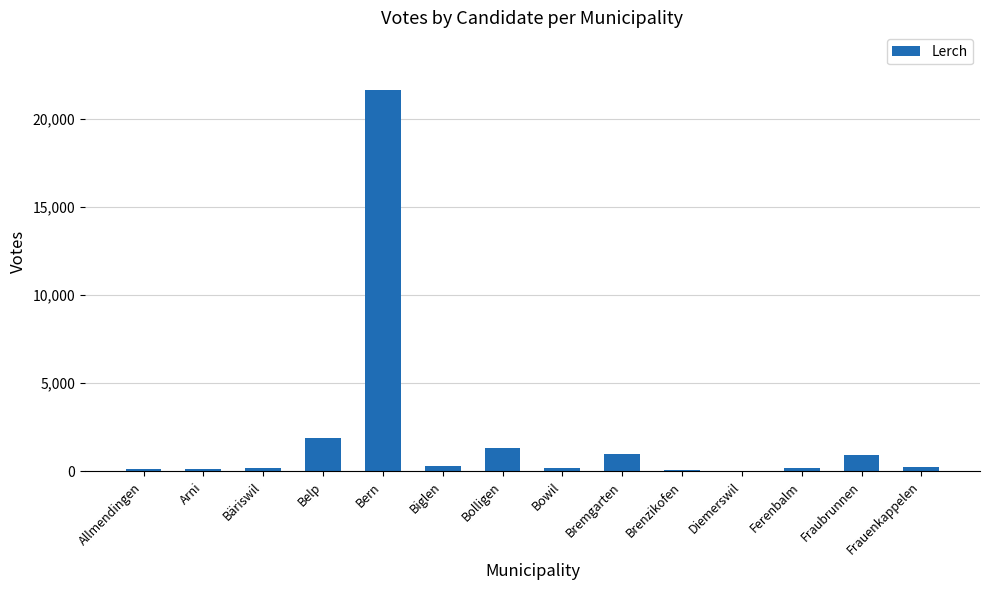

Where does the data first go above 226?

Belp